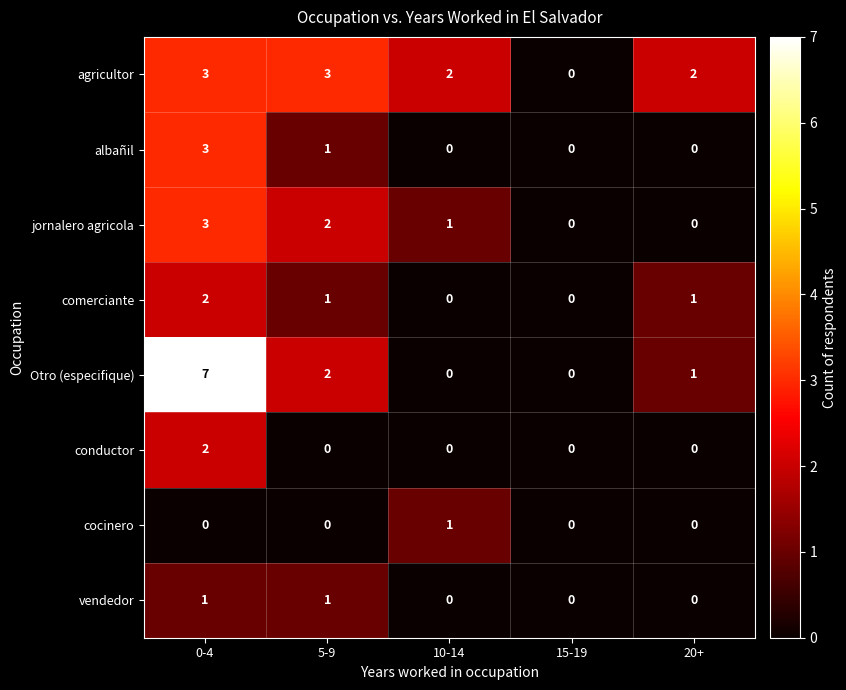

At which category is the sum across all series the highest?

0-4